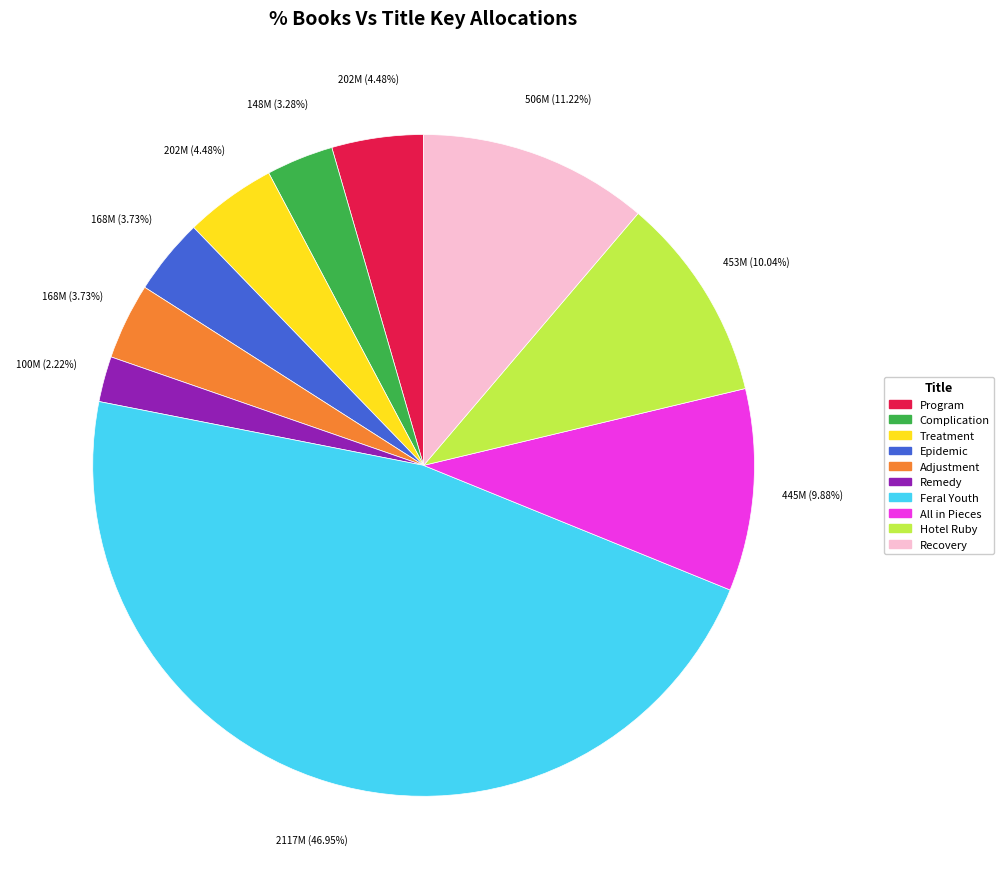

To the nearest percent, what is the average slice percentage?

10%